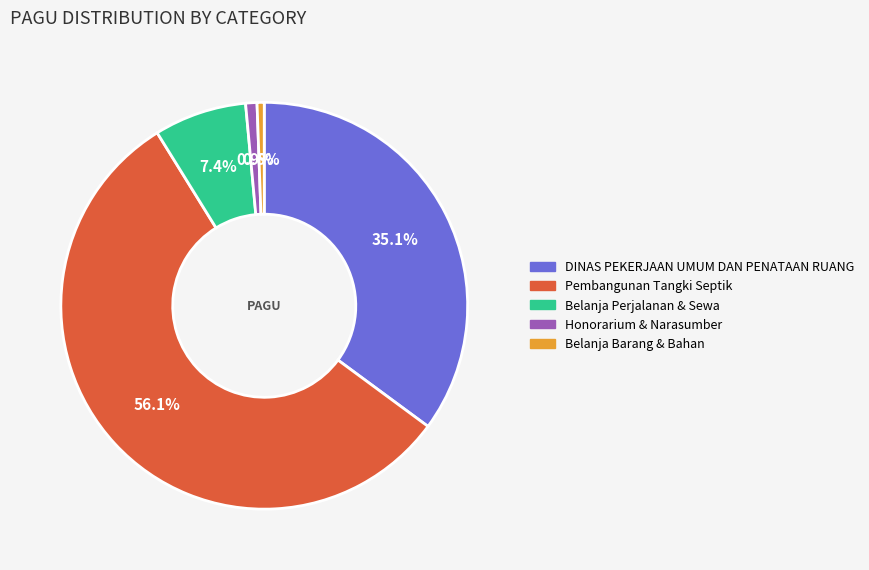

Is there a majority slice in this chart?

Yes